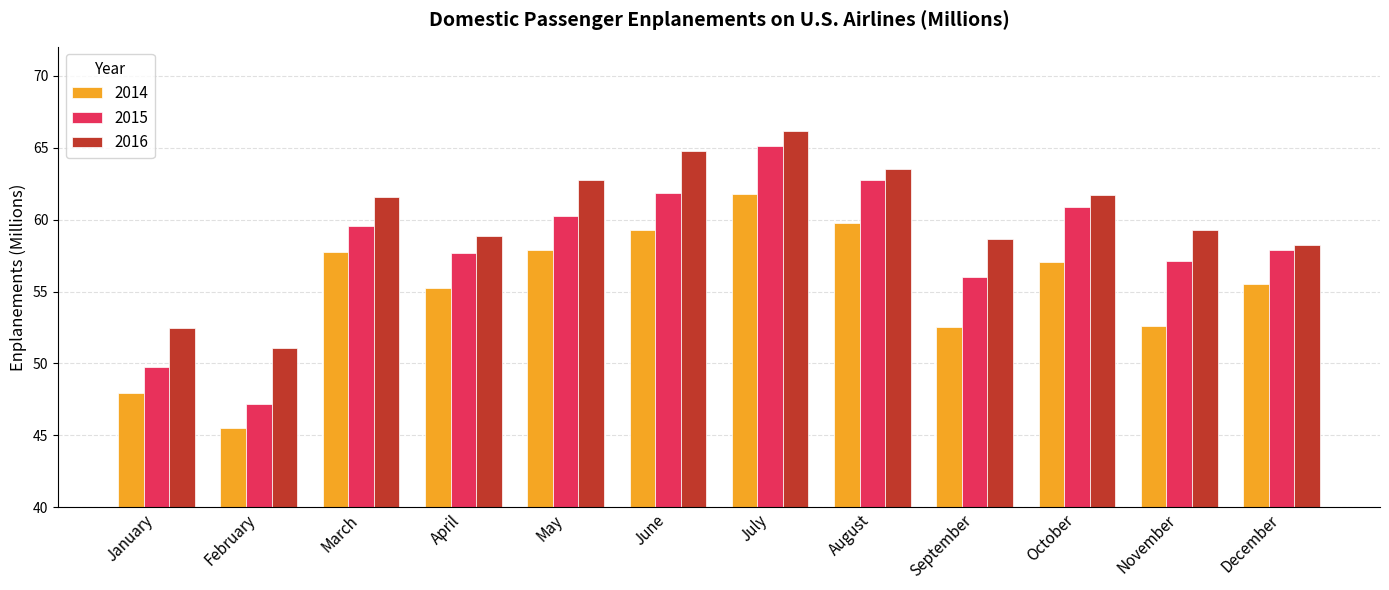

Which series has the largest total across all categories?

2016